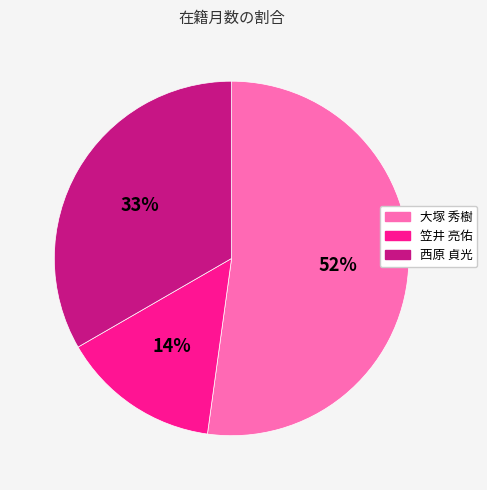

To the nearest percent, what percentage of the pie is 西原 貞光?

33%